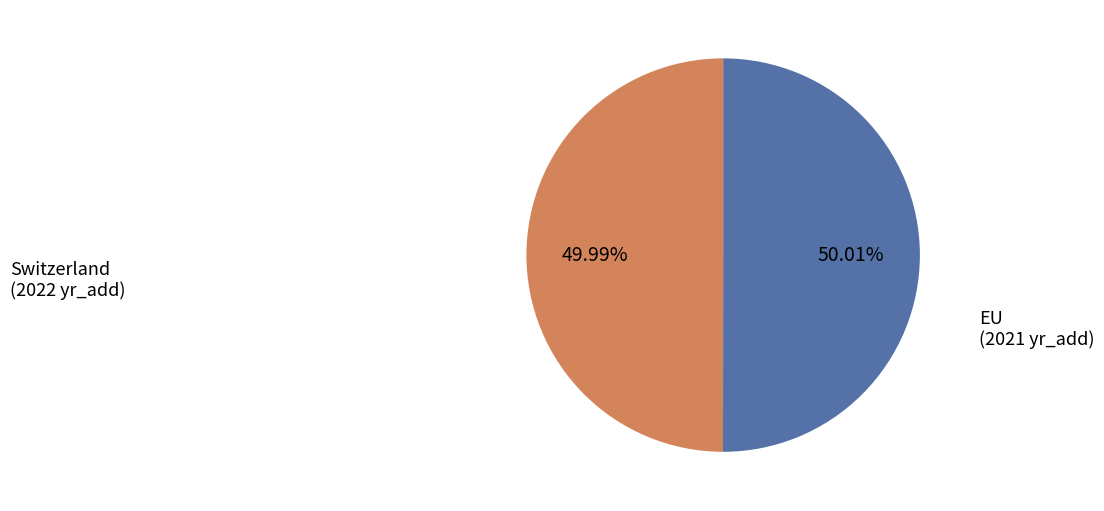

How many segments does this pie chart have?

2